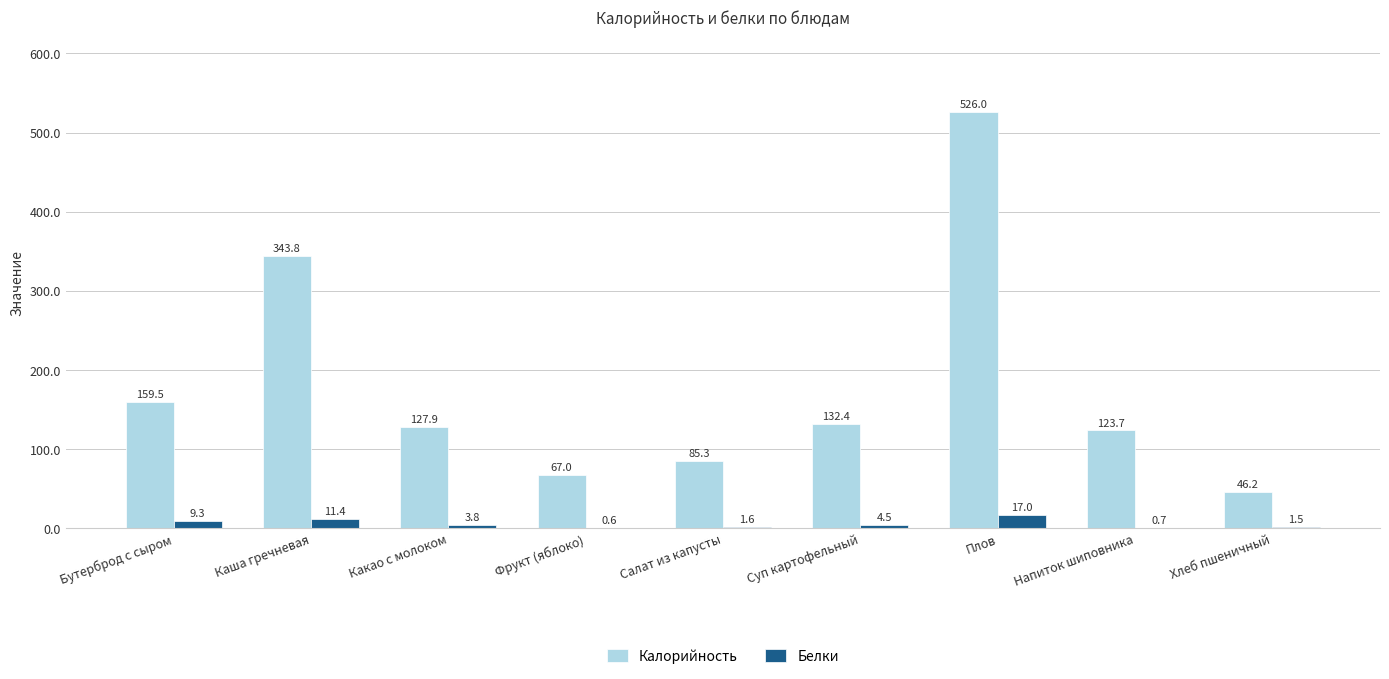

How many categories are shown in the chart?

9